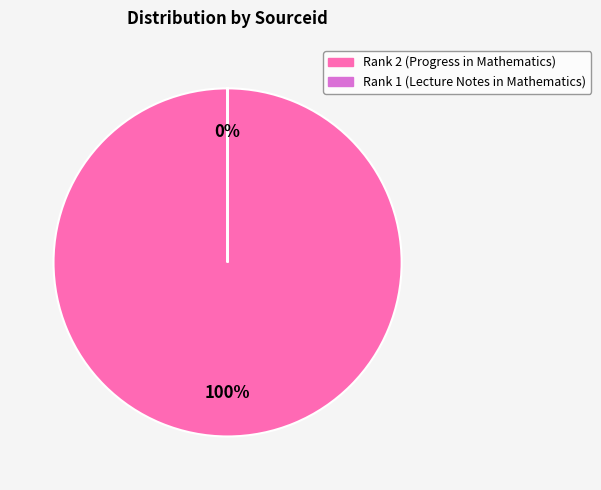

To the nearest percent, what portion does Rank 2 (Progress in Mathematics) represent?

100%